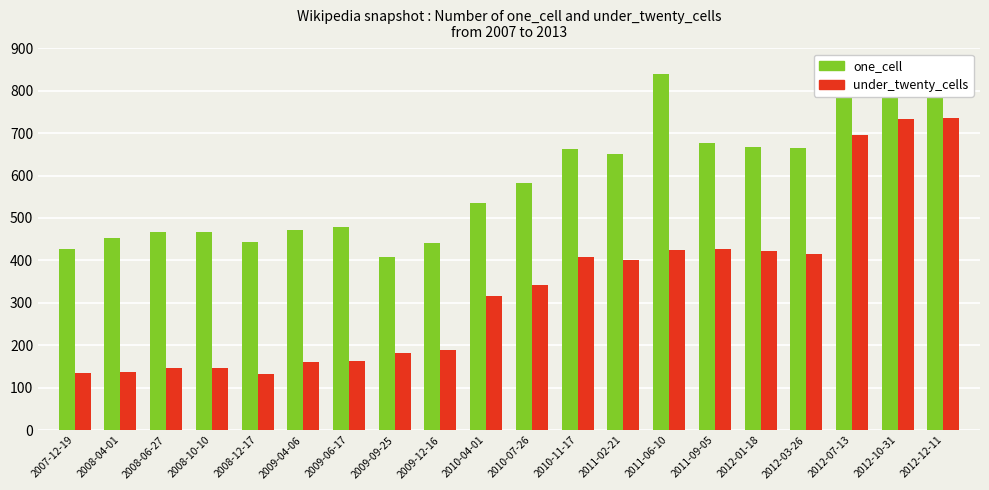

What is the smallest value displayed?

132